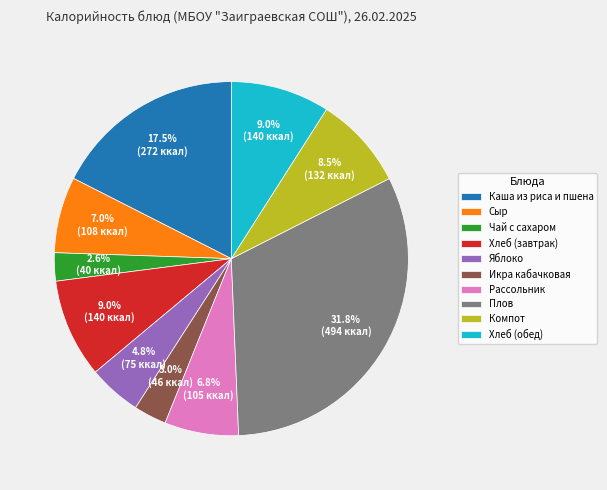

Which category has the biggest portion of the pie?

Плов